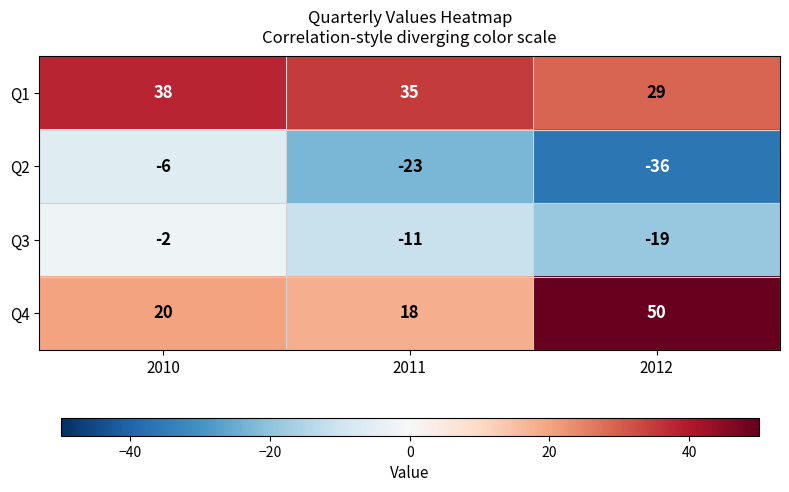

Which series has the largest total across all categories?

Q1